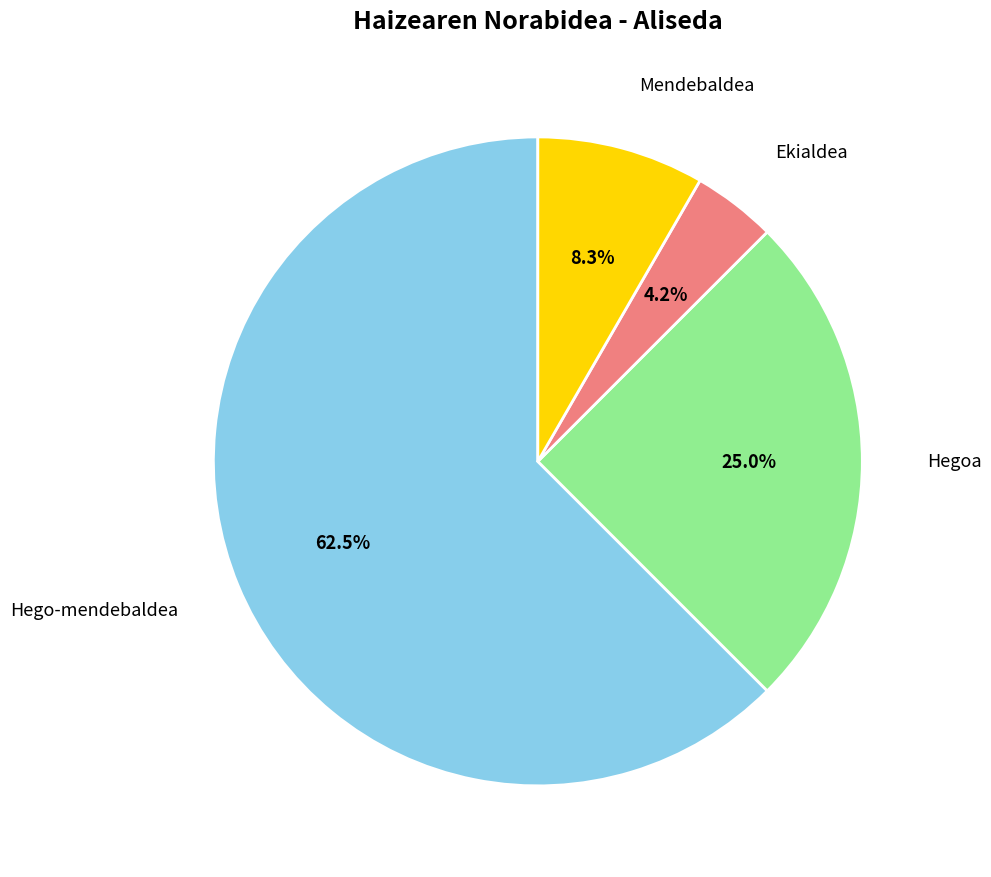

Which has a higher value, Hegoa or Ekialdea?

Hegoa